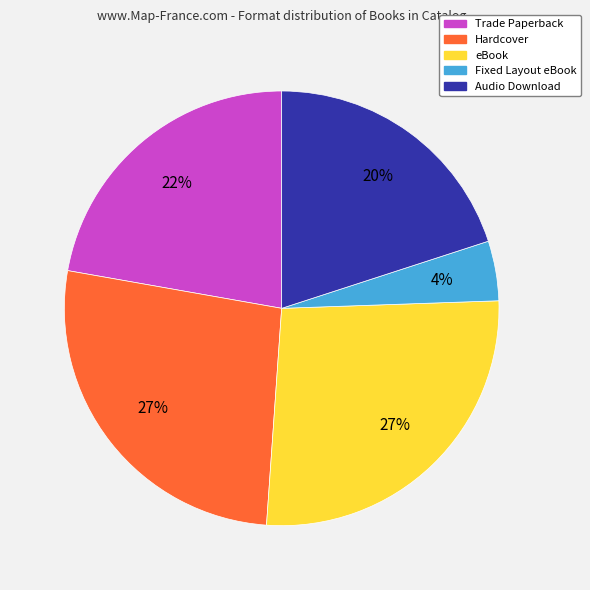

Which slice is the smallest?

Fixed Layout eBook